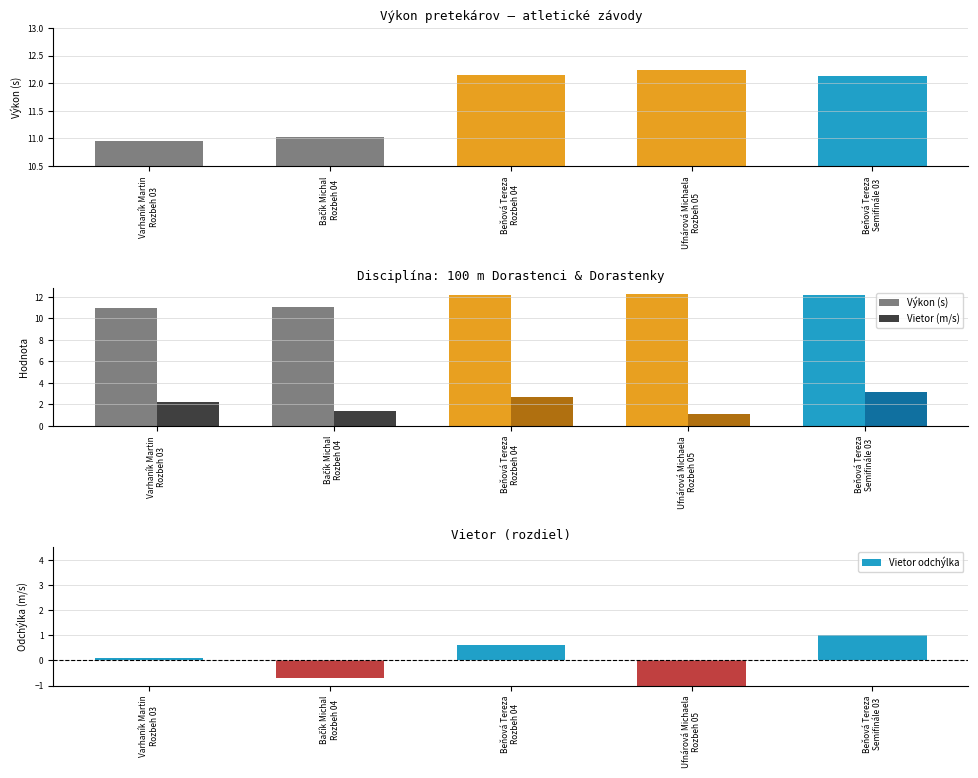

What is the total value across all series at Beňová Tereza
Rozbeh 04?

14.9